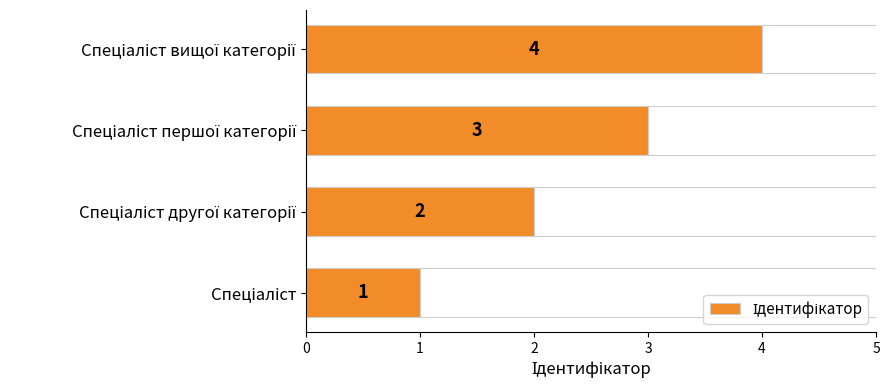

Read the value at Спеціаліст.

1